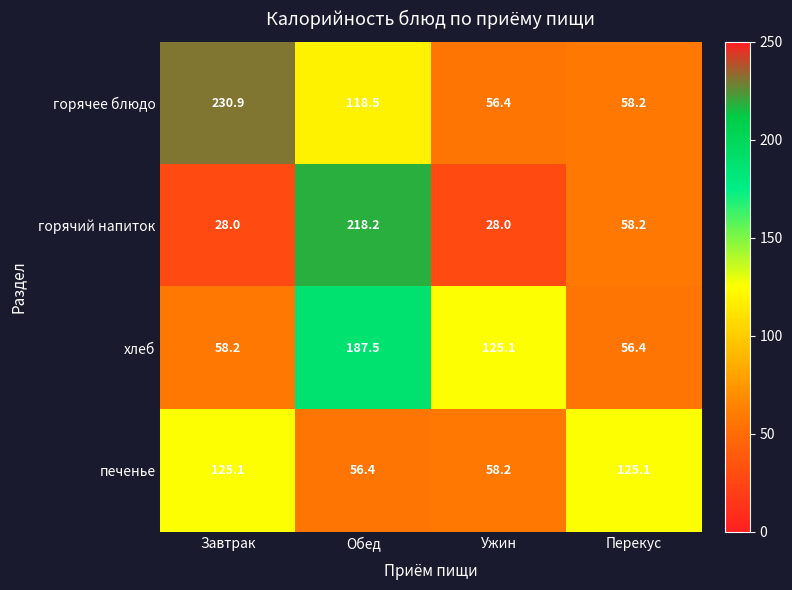

Where is горячий напиток nearest to the value 123?

Перекус